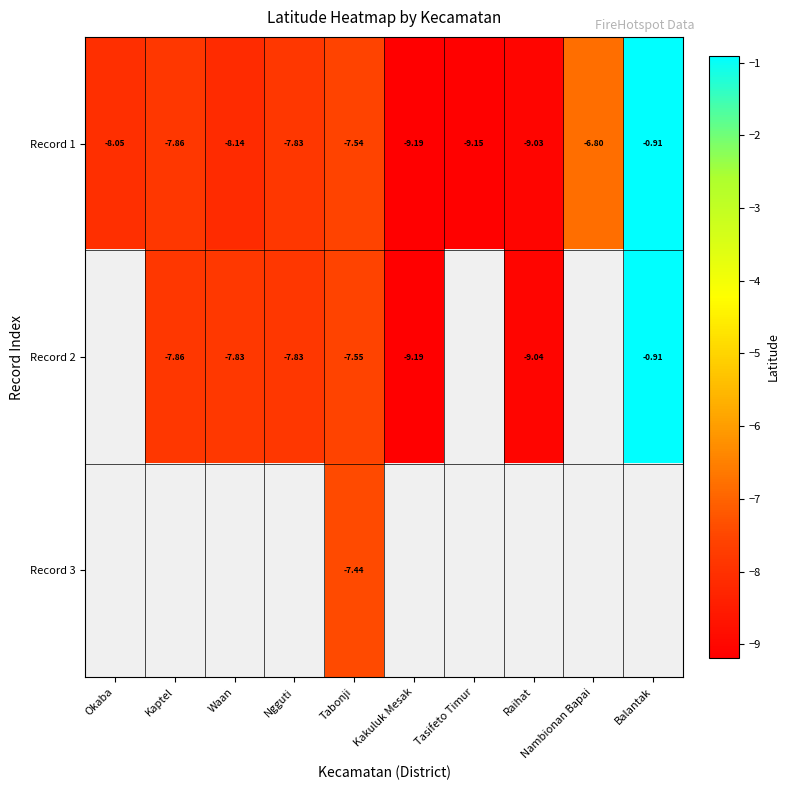

Where does the Record 1 series first go above -7?

Nambionan Bapai